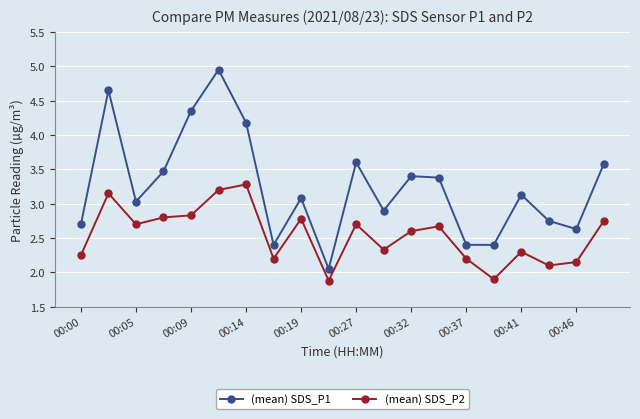

What is the value of the (mean) SDS_P1 point at the 1st from the left?

2.7